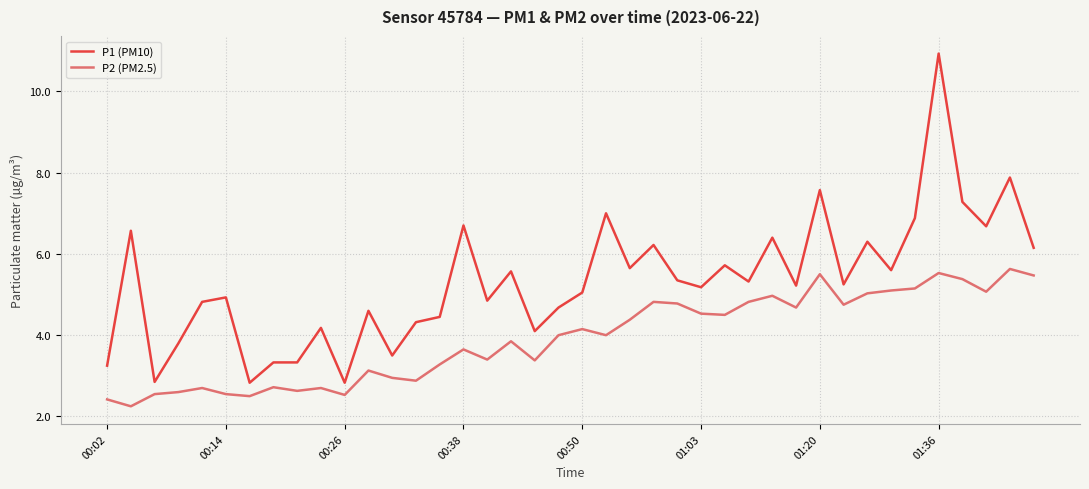

List the series in order of their overall mean, lowest first.

P2 (PM2.5), P1 (PM10)